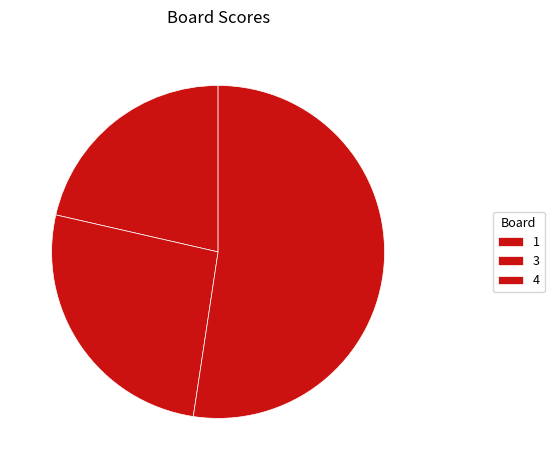

Which category accounts for the majority?

4